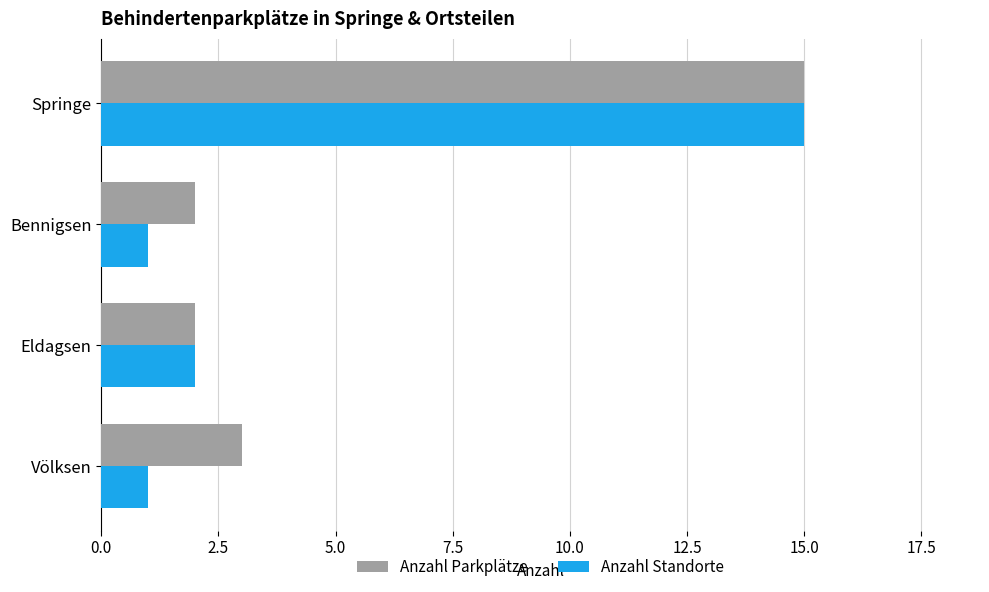

List the series in order of their overall mean, highest first.

Anzahl Parkplätze, Anzahl Standorte